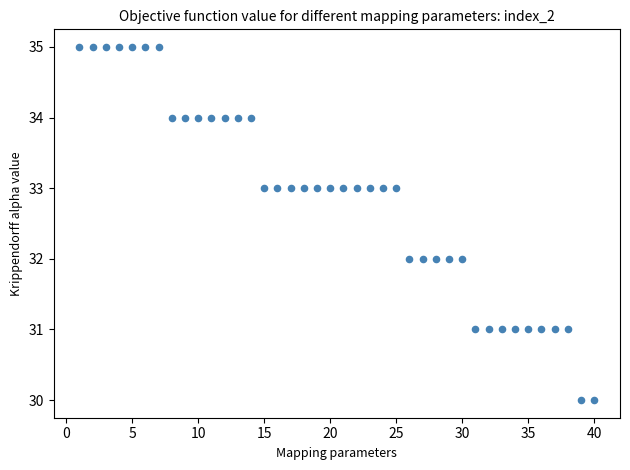

What is the range of X values (max minus min)?

39